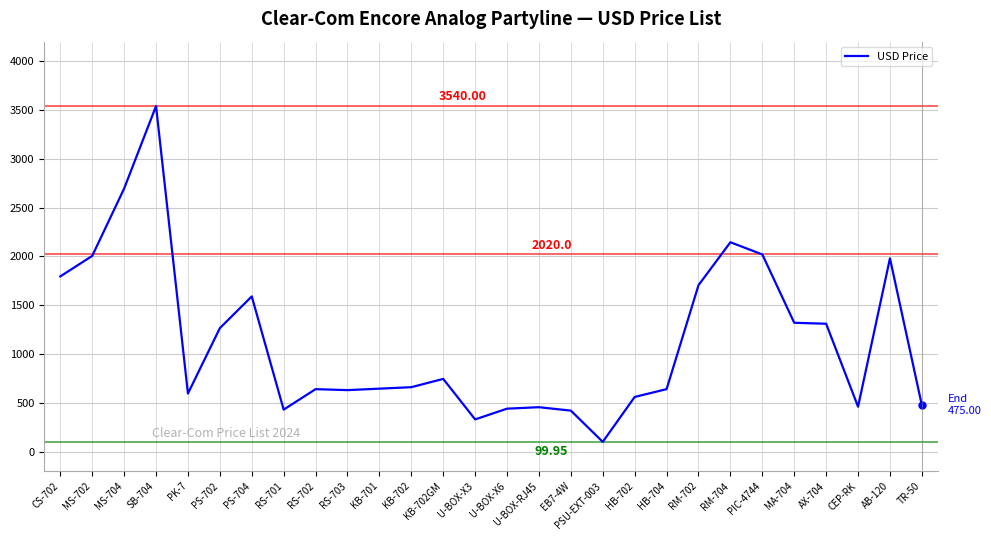

The value at PK-7 is 595.0. True or false?

True